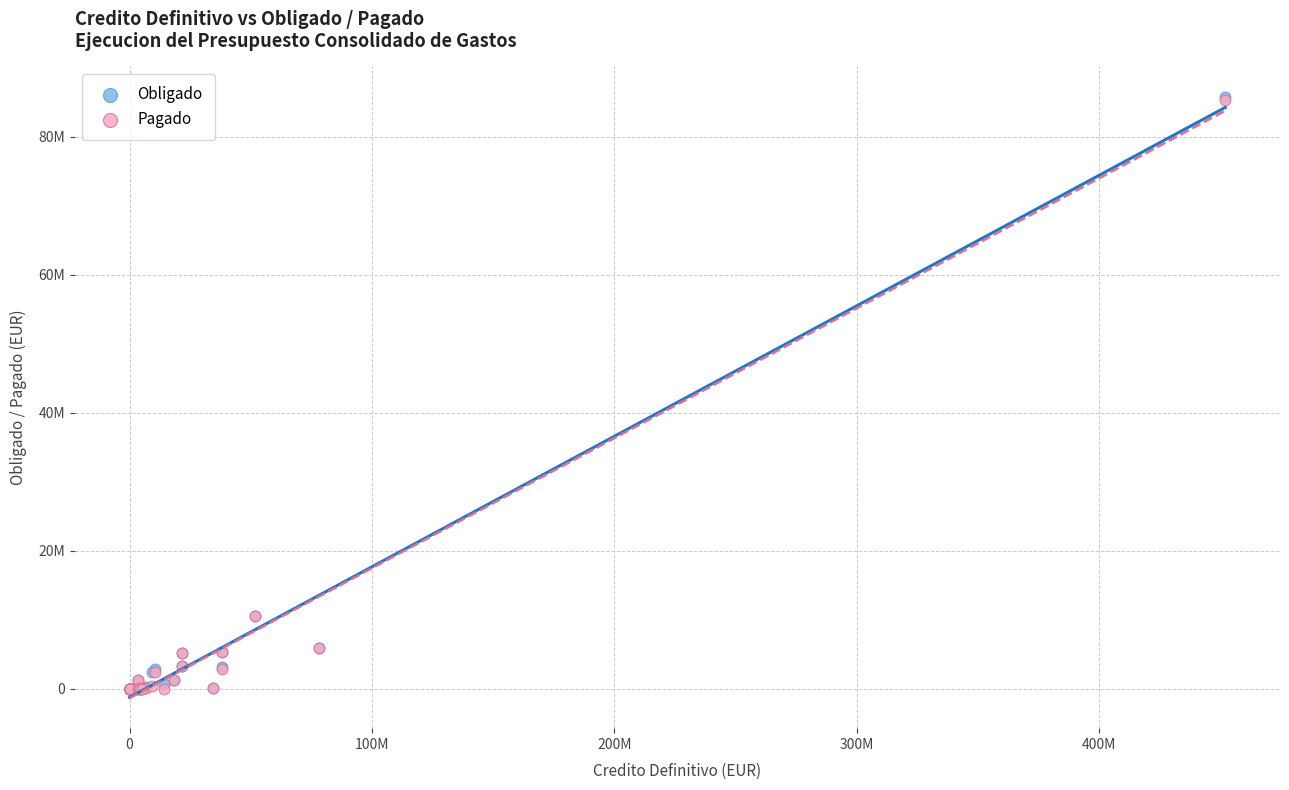

What are all the series names shown in the legend?

Obligado, Pagado